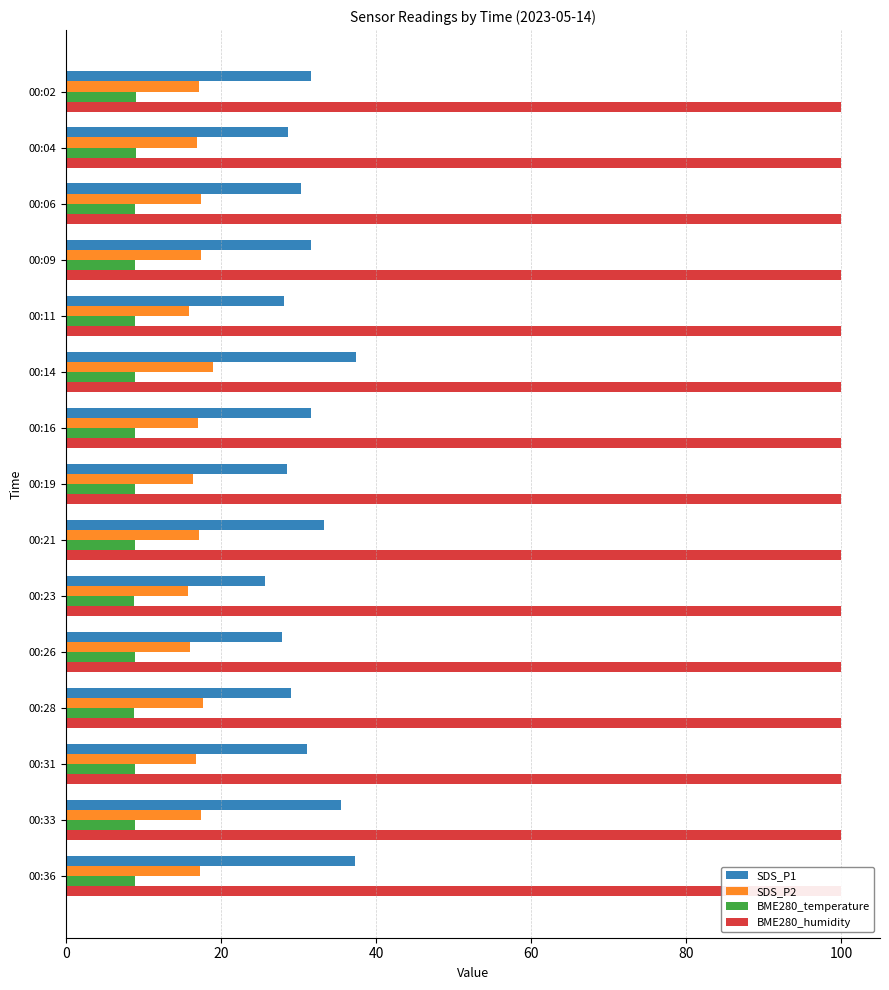

Does the chart contain stacked bars?

No